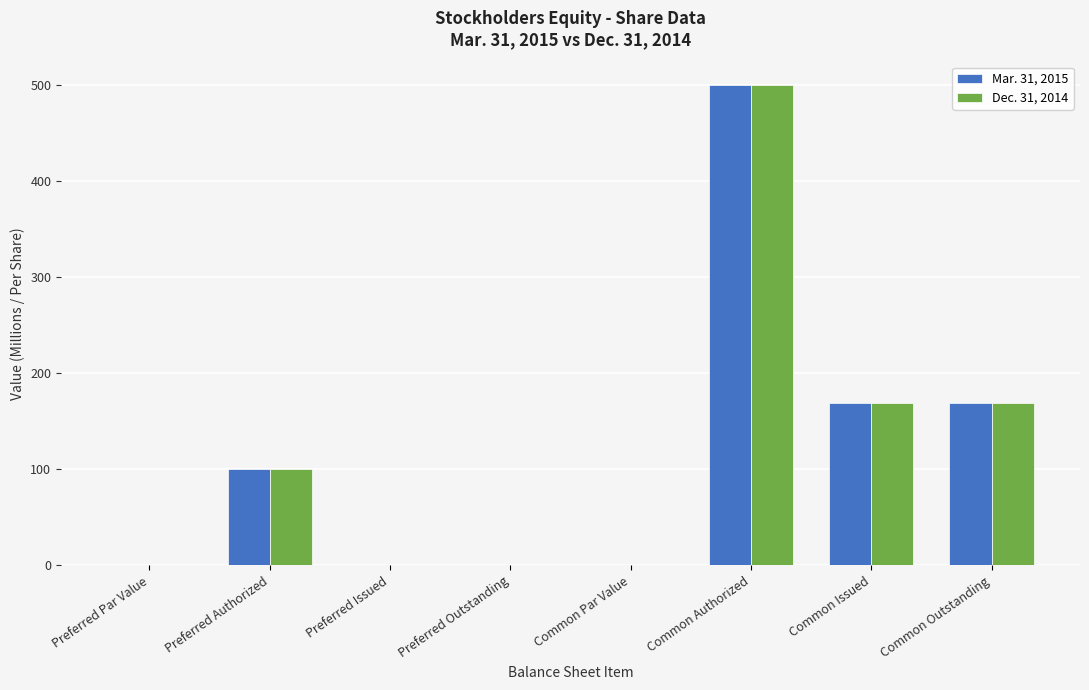

What is the average value of the Dec. 31, 2014 series?

117.2